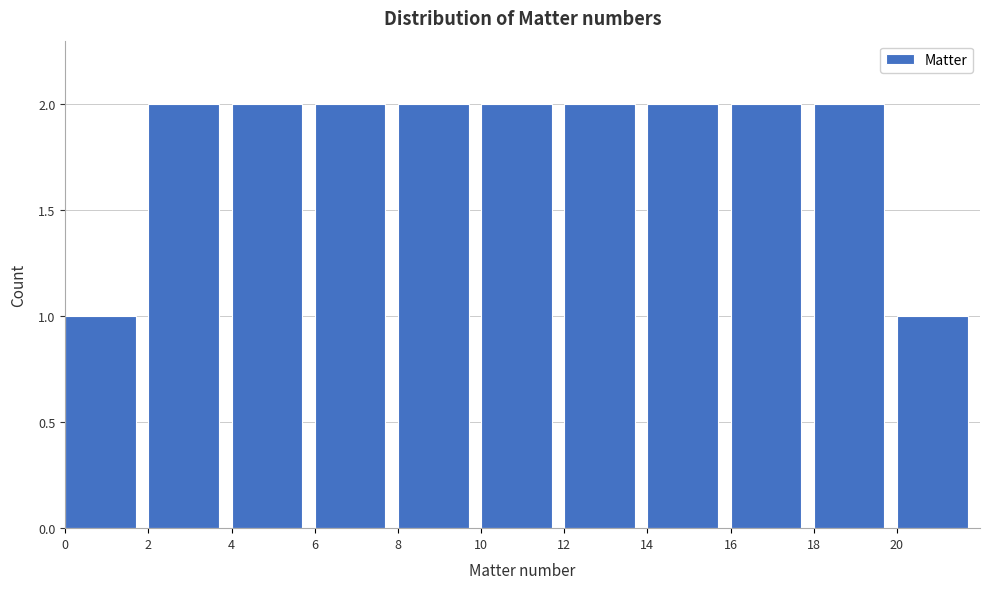

Reading left to right, list every bar in this chart as the range it spans on the x-axis followed by its height. The values are not printed on the chart, so give them approximately, as read against the axis.

0 to 2: 1
2 to 4: 2
4 to 6: 2
6 to 8: 2
8 to 10: 2
10 to 12: 2
12 to 14: 2
14 to 16: 2
16 to 18: 2
18 to 20: 2
20 to 22: 1